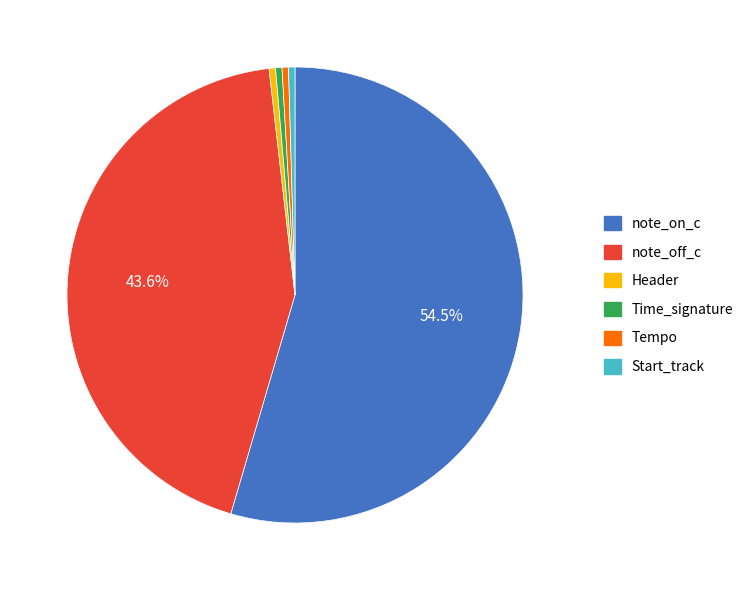

To the nearest percent, what is the difference between the note_on_c and Header slice percentages?

54%